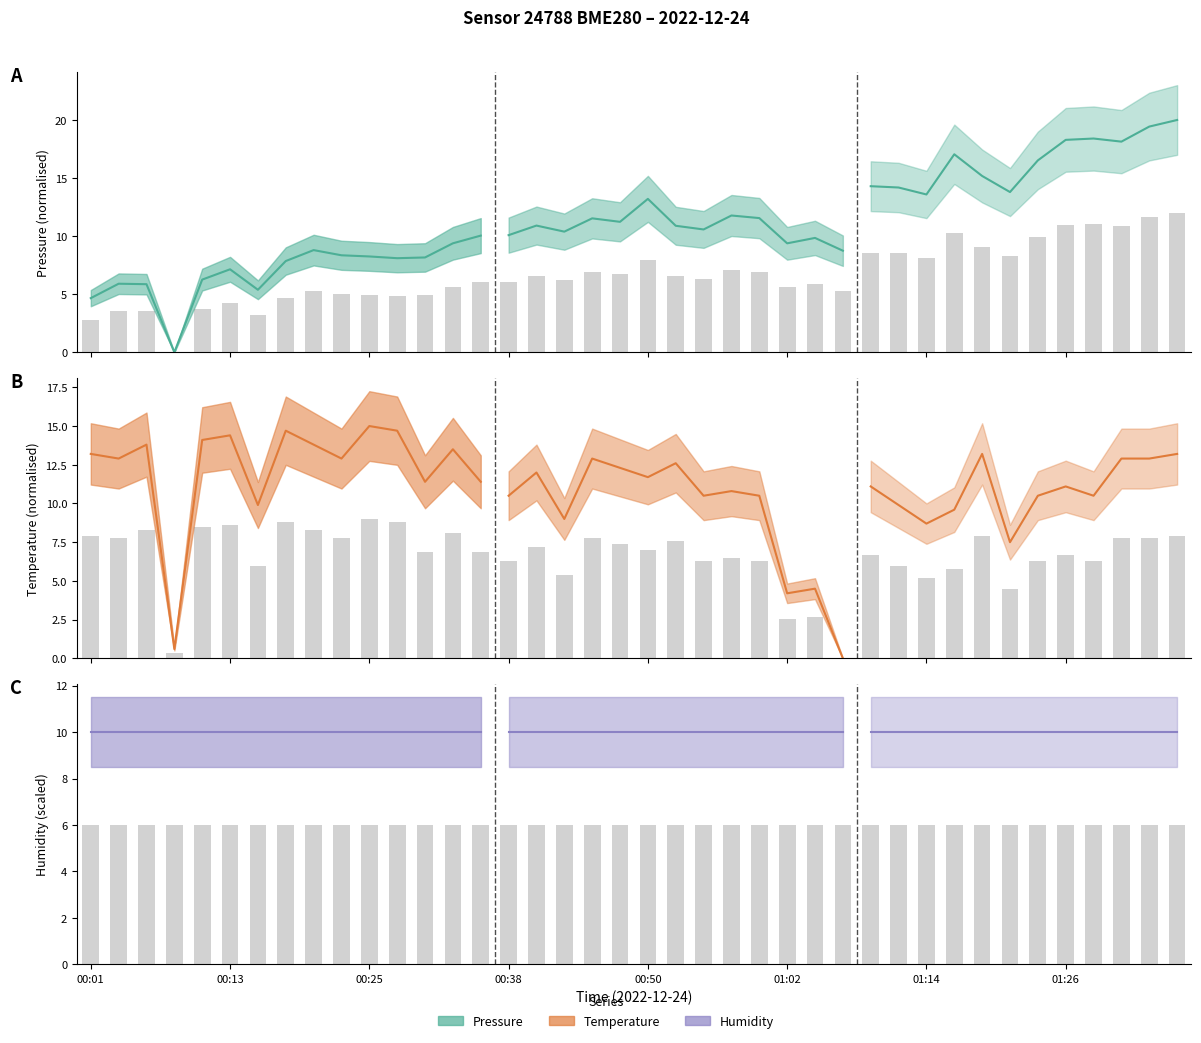

Where does the temperature series first go above 7?

00:01